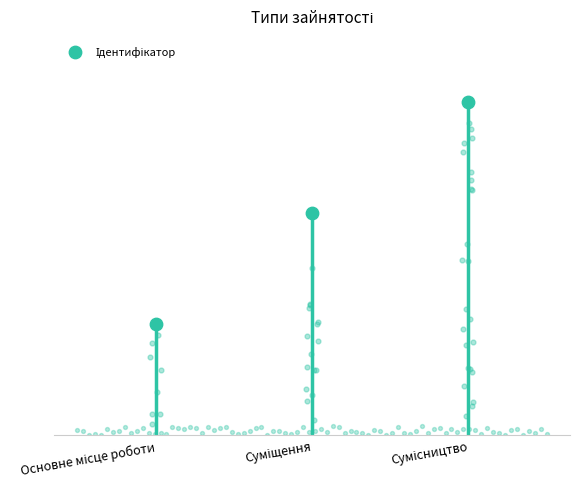

What is the change in value from Основне місце роботи to Сумісництво?

+2